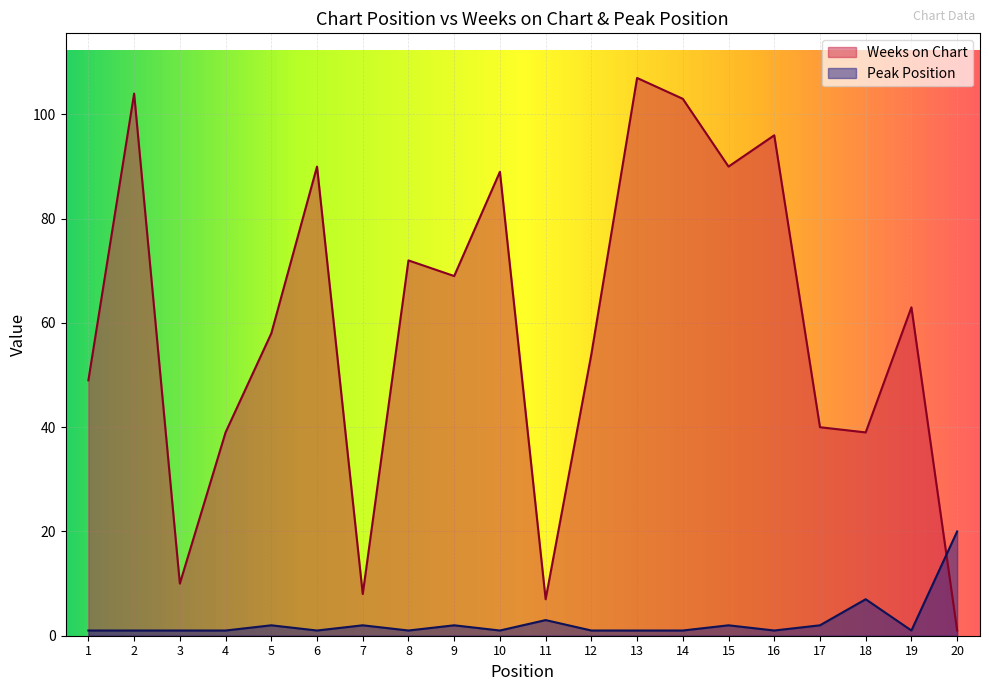

Which series has the largest total across all categories?

Weeks on Chart